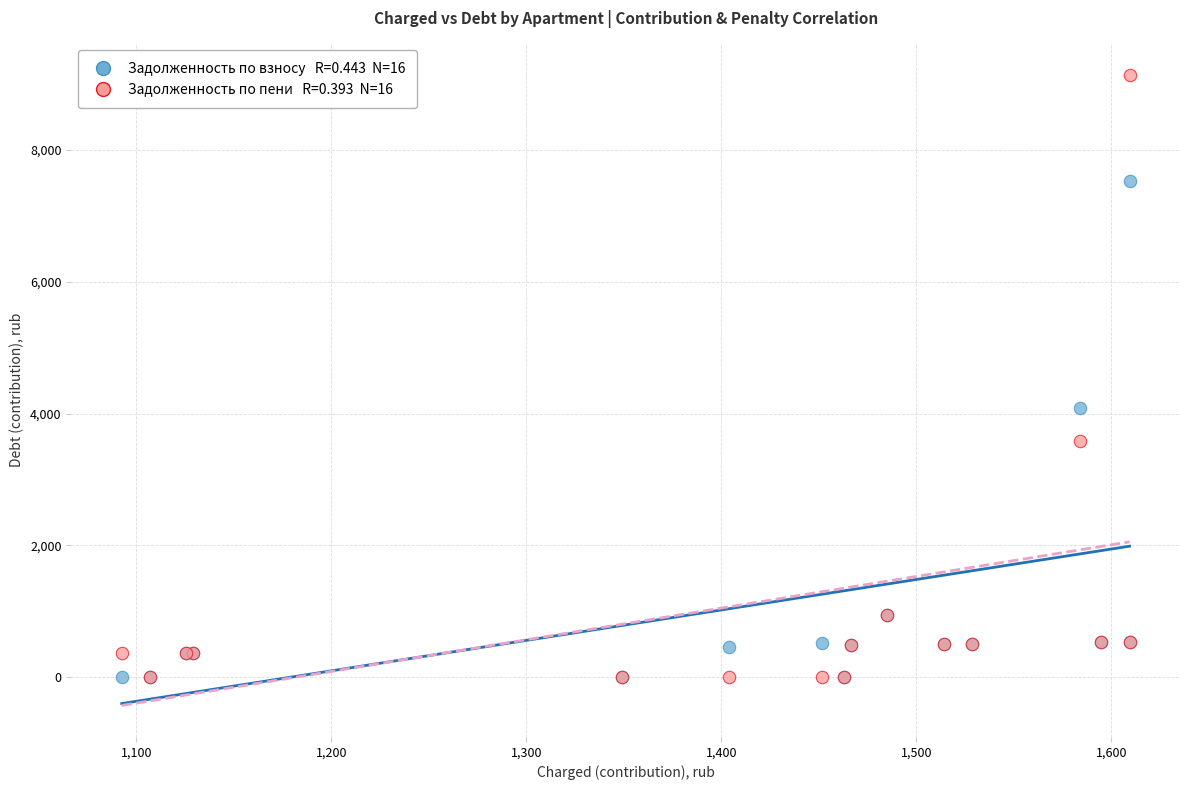

Across all series, what Y value is closest to 4565?

4090.7